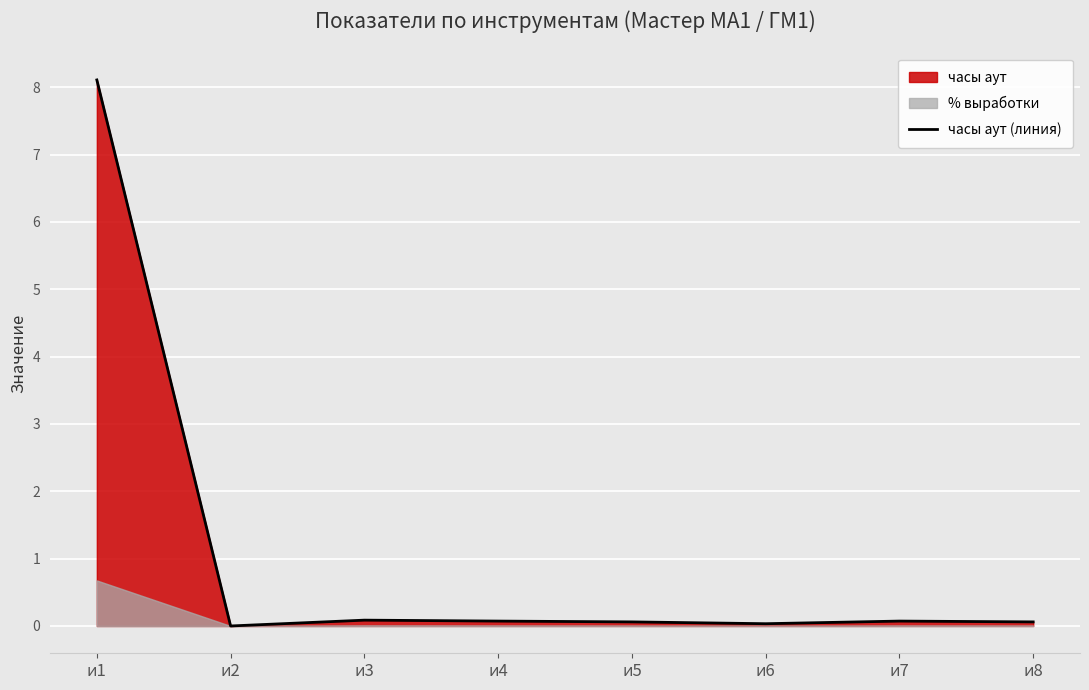

Reading left to right, extract all data points from this chart.

8.1	0.0	0.1	0.1	0.1	0.0	0.1	0.1